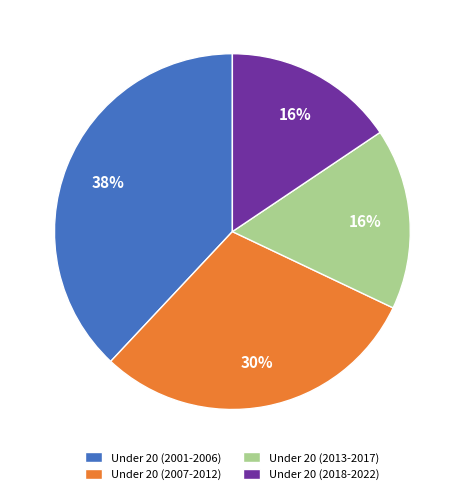

To the nearest percent, what percentage of the pie is Under 20 (2013-2017)?

16%